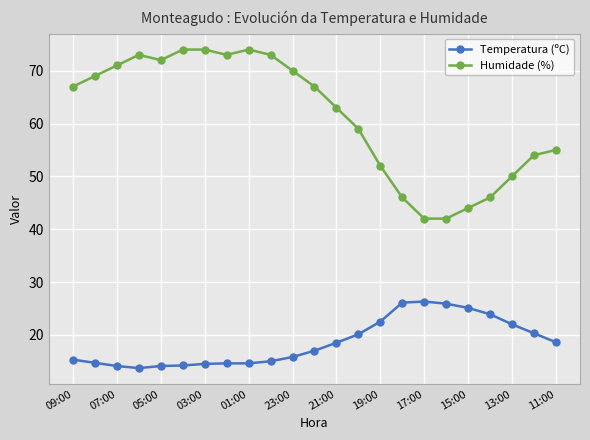

What is the value of the Humidade (%) point at the 23rd from the left?

55.0